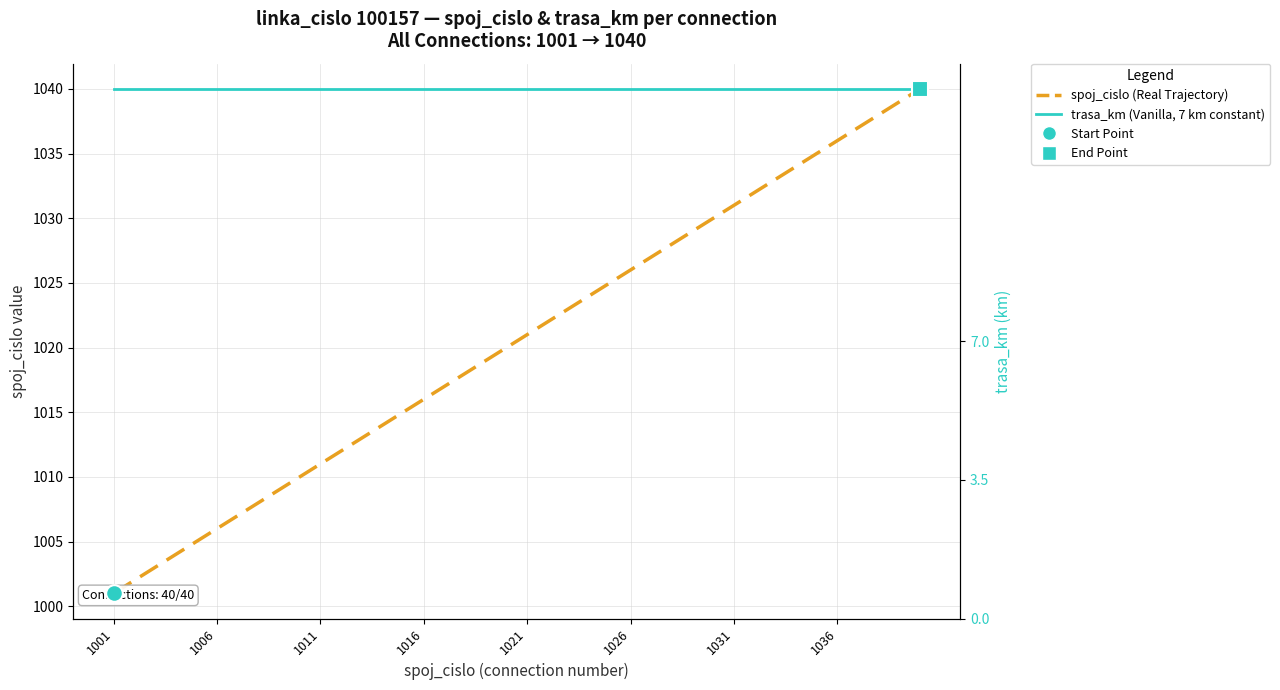

True or false: spoj_cislo (Real Trajectory) and trasa_km (Vanilla) intersect in this chart.

False